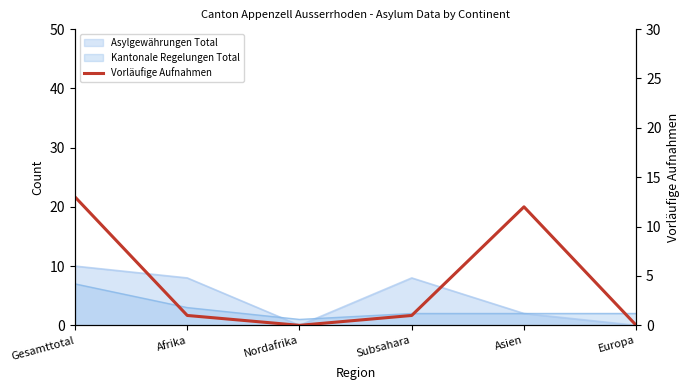

What is the greatest value displayed?

13